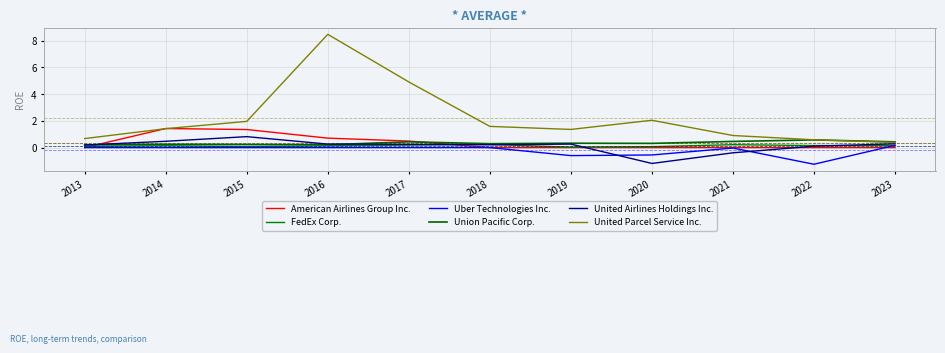

Is it true that American Airlines Group Inc. equals 0.7 at 2016?

True